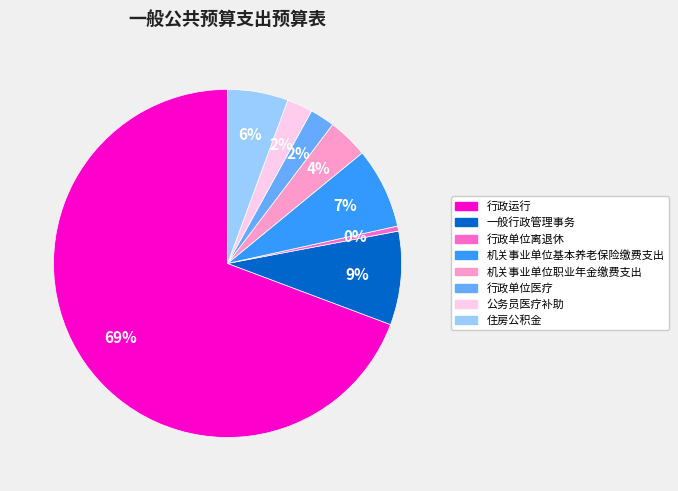

Combined, do 行政单位医疗 and 行政运行 account for over 50%?

Yes